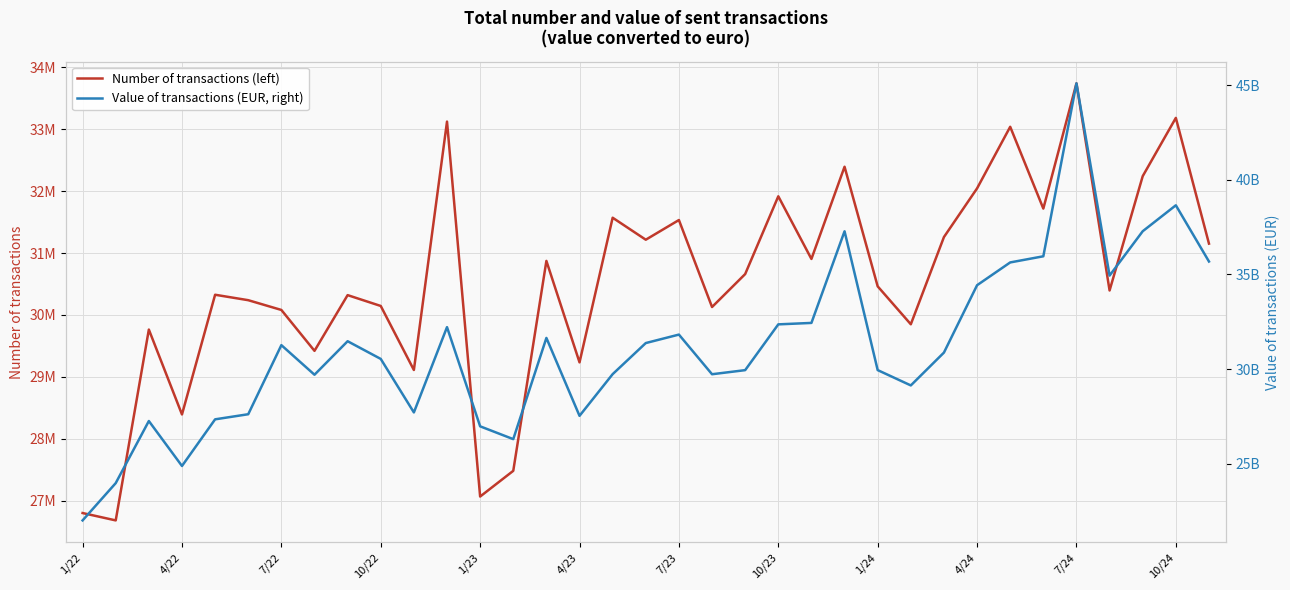

Reading right to left, extract all data points from this chart.

Number of transactions (left): 31152600.0	33184874.0	32243013.0	30395387.0	33743146.0	31718944.0	33041087.0	32045599.0	31258736.0	29849016.0	30461946.0	32395593.0	30904963.0	31917418.0	30660528.0	30127997.0	31533895.0	31215923.0	31571272.0	29233448.0	30873178.0	27480162.0	27064538.0	33125317.0	29109938.0	30144984.0	30320151.0	29419536.0	30080518.0	30238318.0	30326244.0	28391370.0	29763236.0	26678825.0	26798037.0
Value of transactions (EUR, right): 35684900071.3	38653294222.7	37283429134.1	34942015234.0	45091194831.6	35960882011.5	35636468991.8	34433398983.3	30877120987.6	29142842728.5	29952037799.3	37281144207.9	32442870211.5	32366769674.2	29949391799.6	29733507097.5	31826763275.1	31380048479.8	29738147873.2	27536891121.4	31650471466.2	26306625002.9	26983542987.6	32220054663.3	27717310707.8	30541937469.7	31476510609.5	29707168905.5	31269837569.7	27621994082.7	27352555172.8	24889658719.7	27263342704.7	23984853556.8	22016154730.1